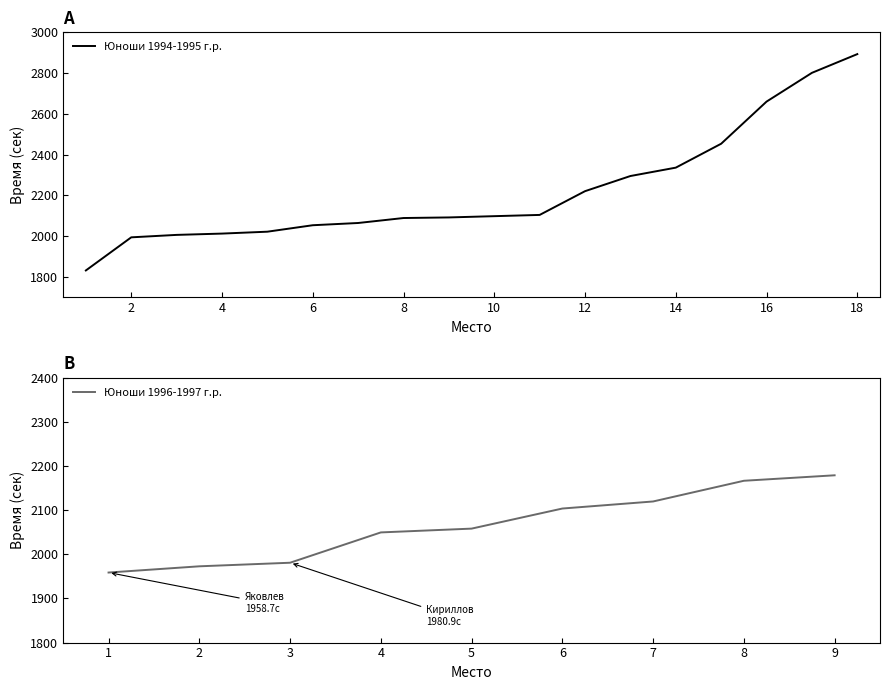

What is the highest value of the Юноши 1996-1997 г.р. series?

2179.0